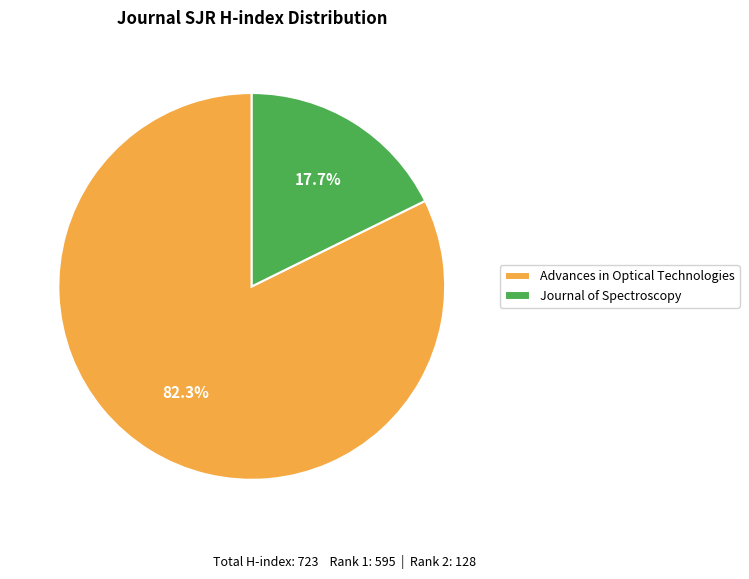

To the nearest percent, what is the difference between the Advances in Optical Technologies and Journal of Spectroscopy slice percentages?

65%